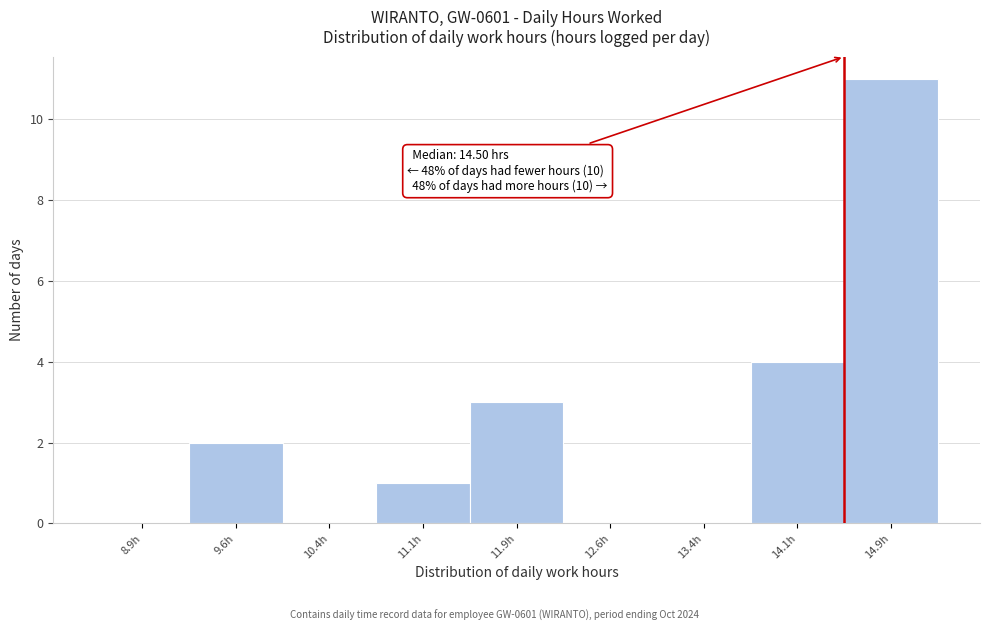

Which range on the x-axis has the tallest bar?

14.50 to 15.25